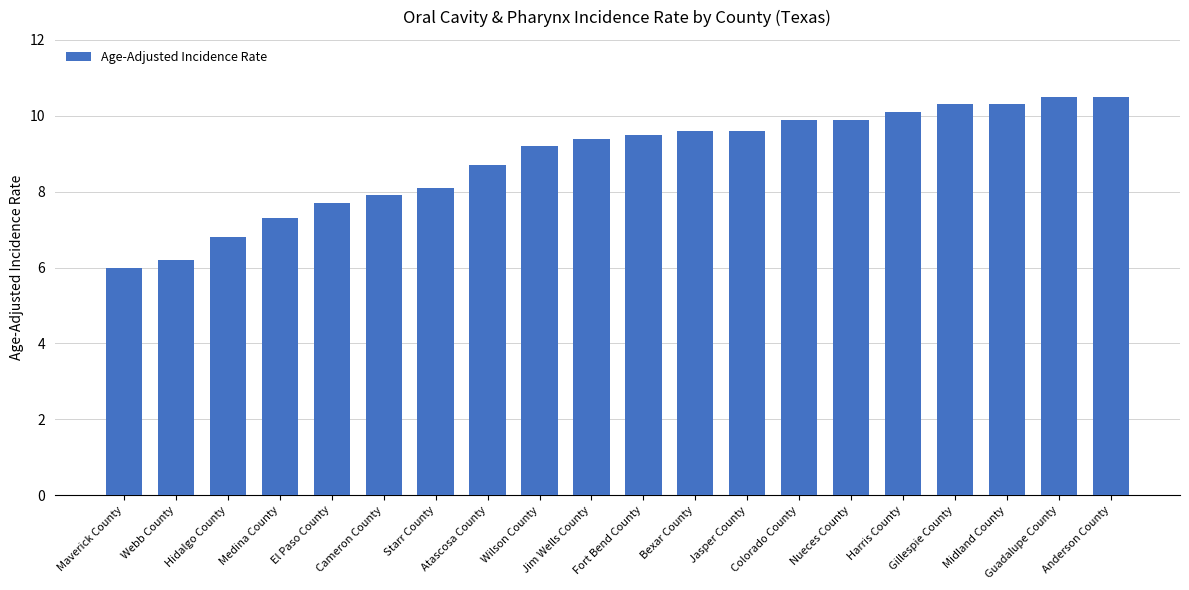

What is the difference between the values at Bexar County and Jim Wells County?

0.2